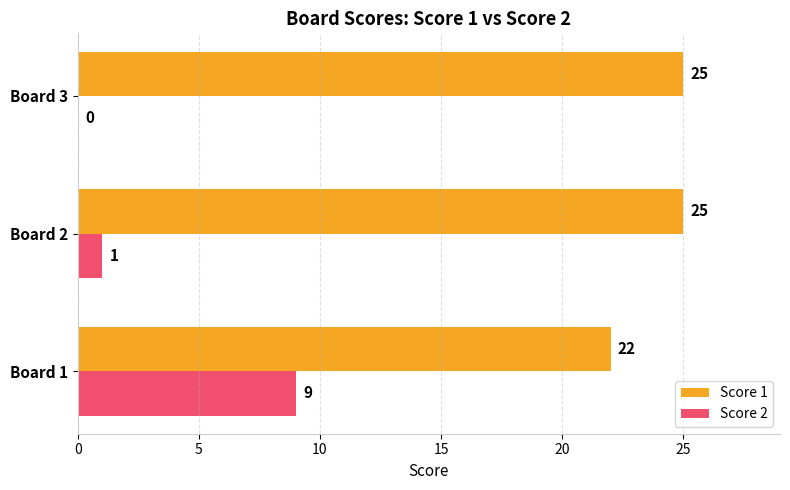

Between Board 1 and Board 3, which series saw the biggest shift?

Score 2